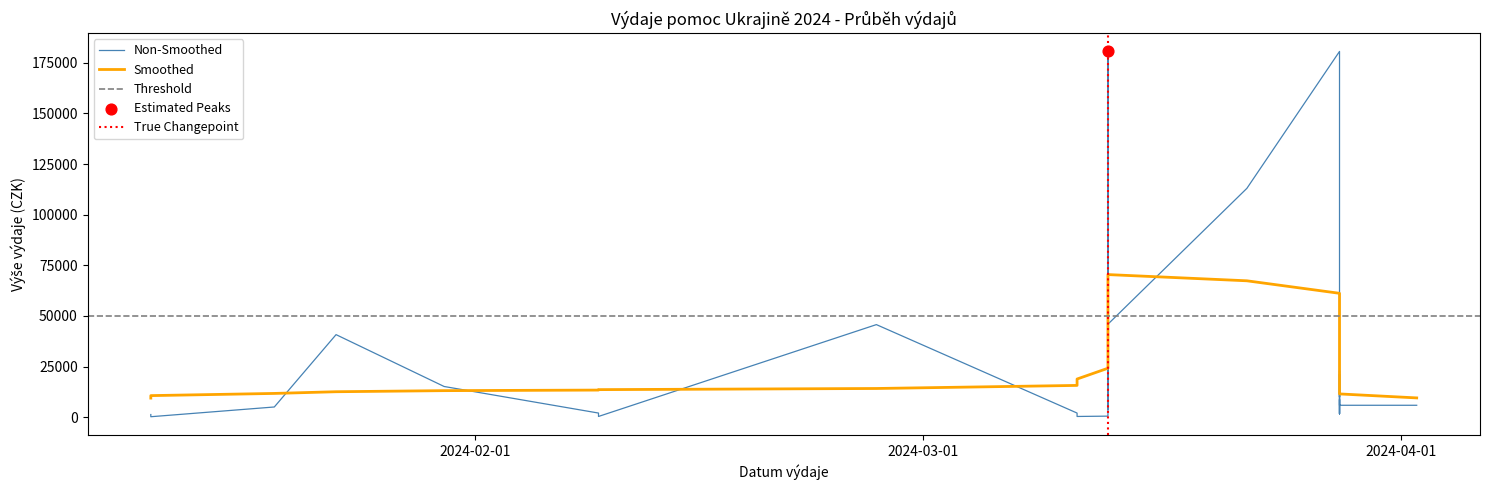

What is the change in value from 2024-03-11 to 2024-03-22?

+110960.0